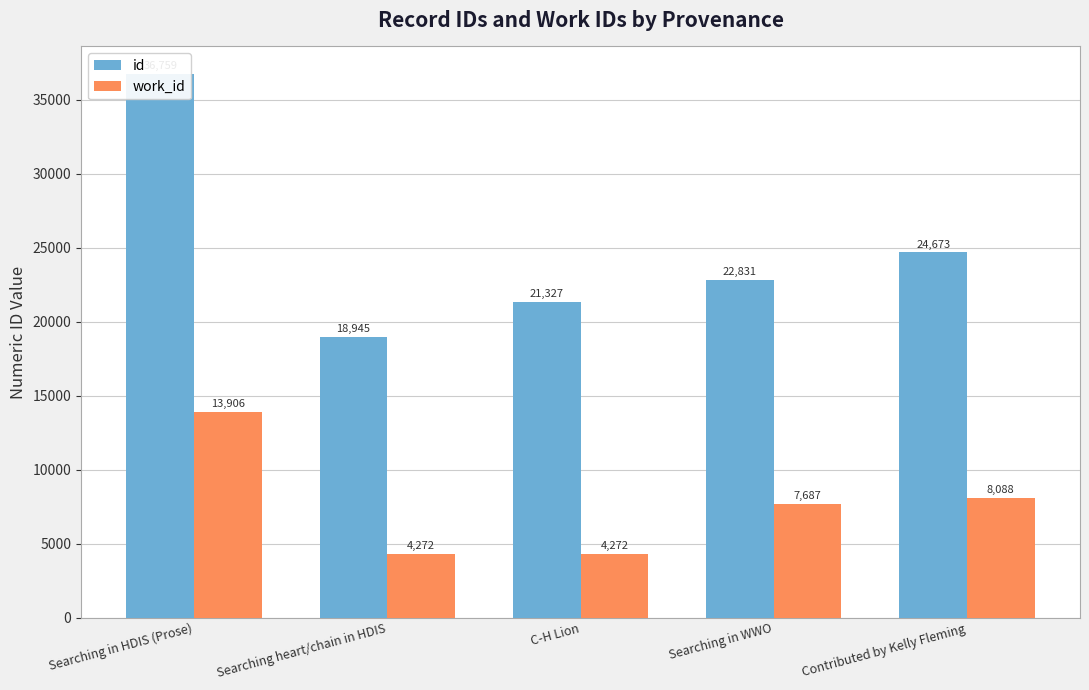

What is the difference between the highest and lowest values at Searching heart/chain in HDIS?

14673